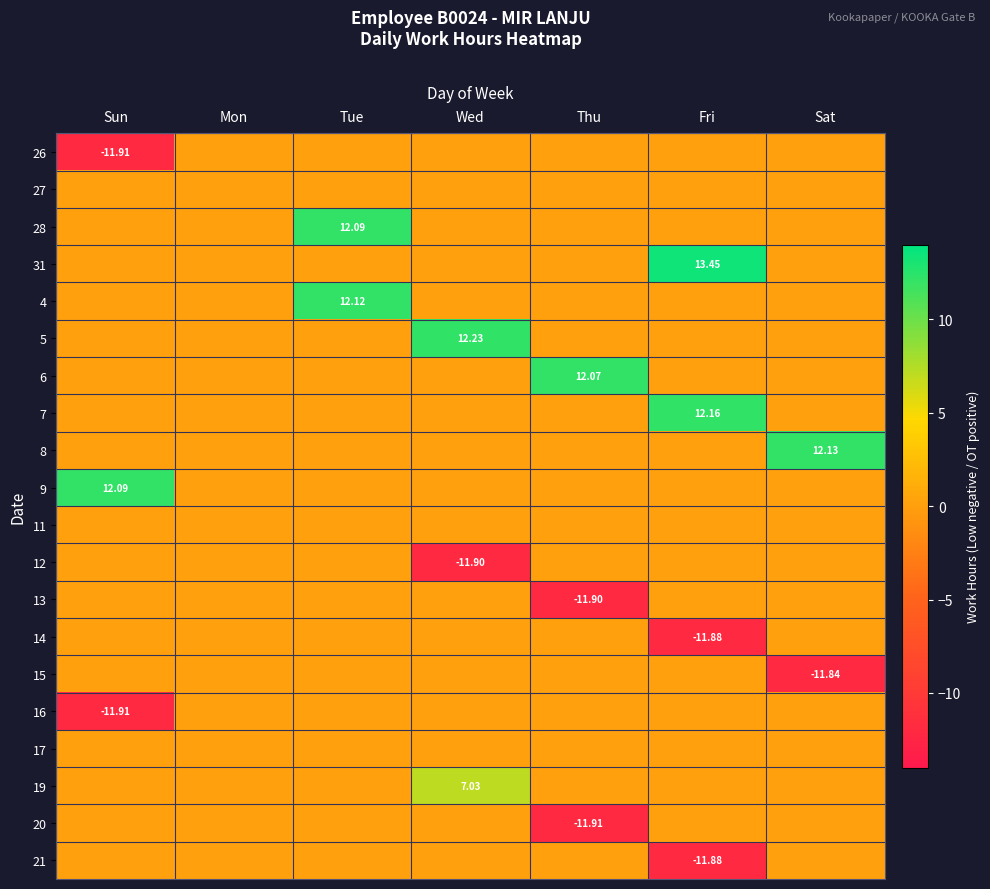

Between Sat and Mon, which is larger?

Sat